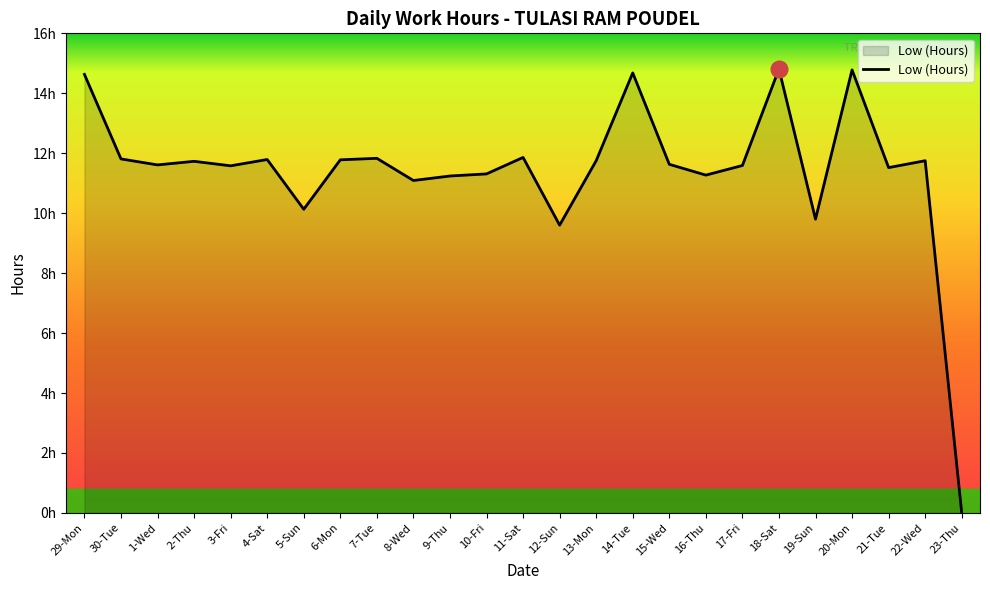

What is the label of the 24th point from the left?

22-Wed